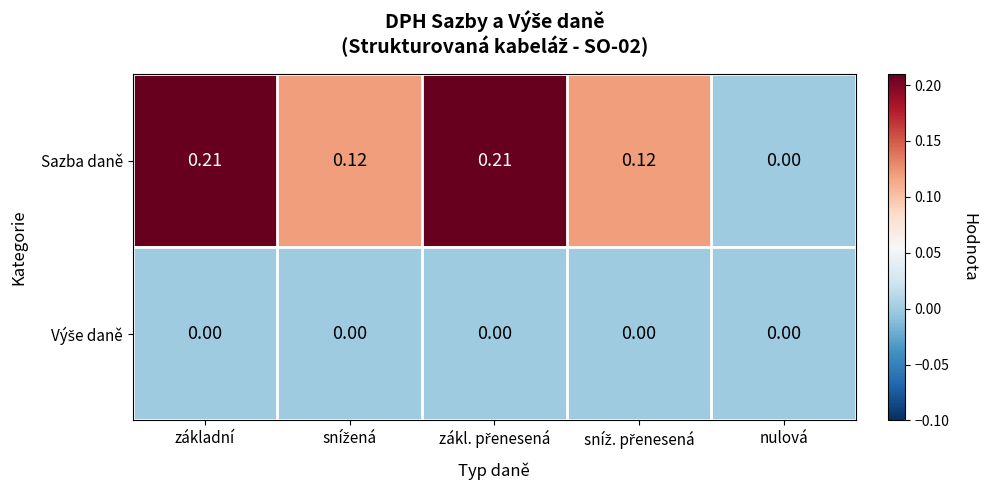

Which series has the widest spread of values?

Sazba daně